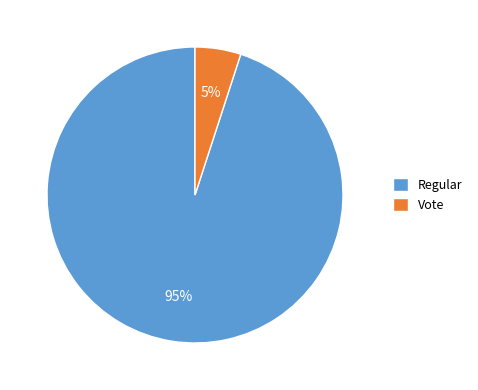

Do Regular and Vote together represent more than half of the pie?

Yes